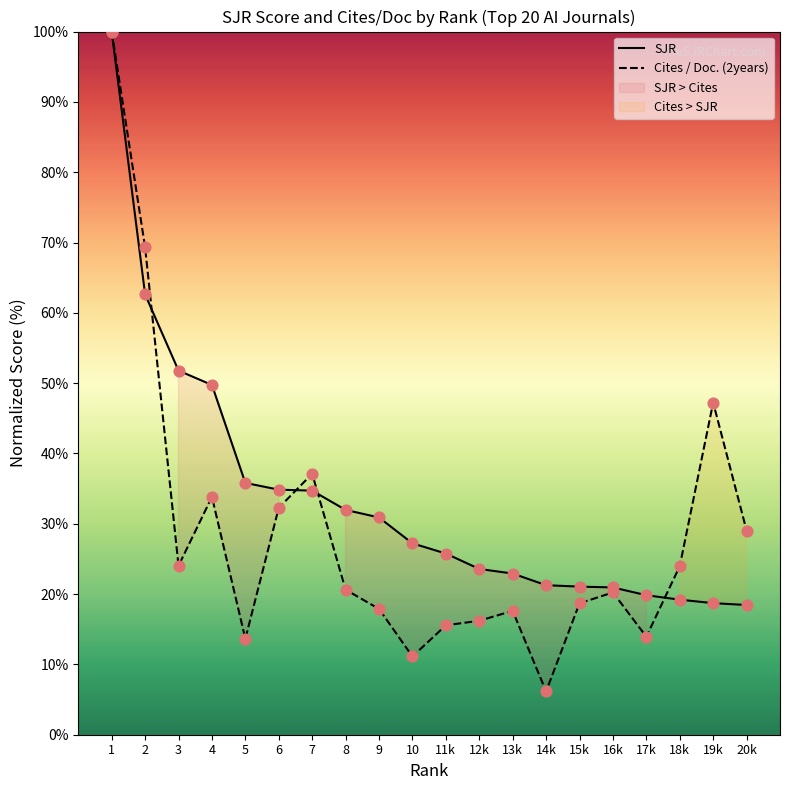

Which series contains the highest Y value?

SJR